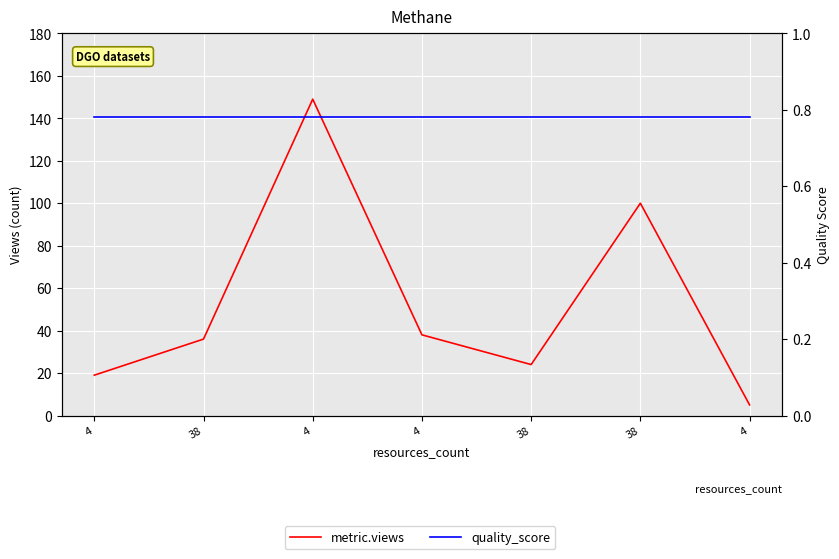

Is it true that quality_score equals 0.8 at 4?

True